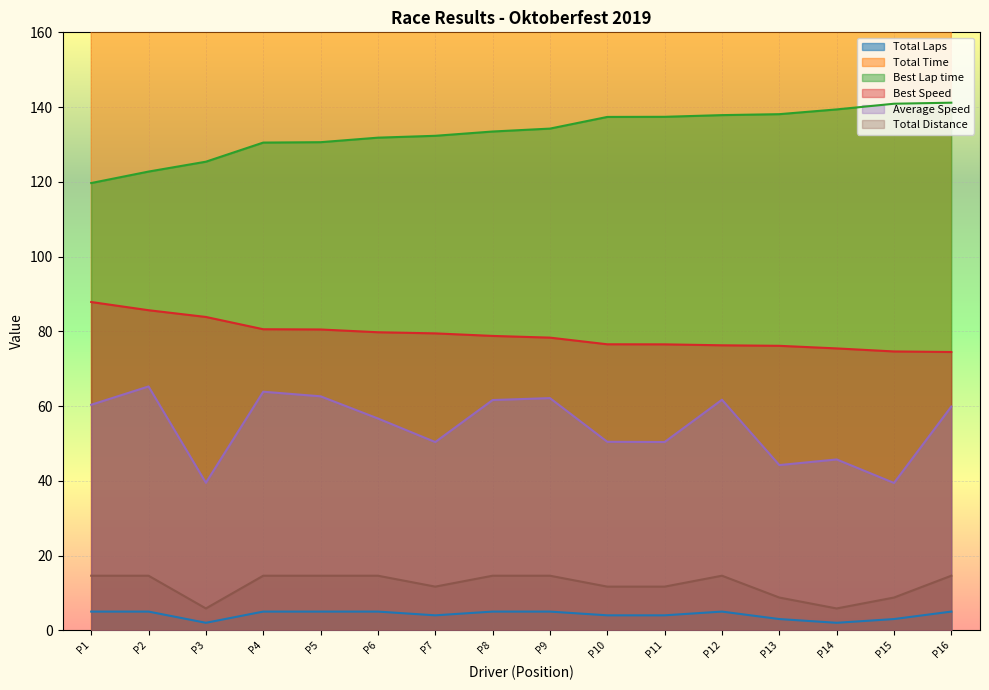

How many lines are shown in the chart?

6